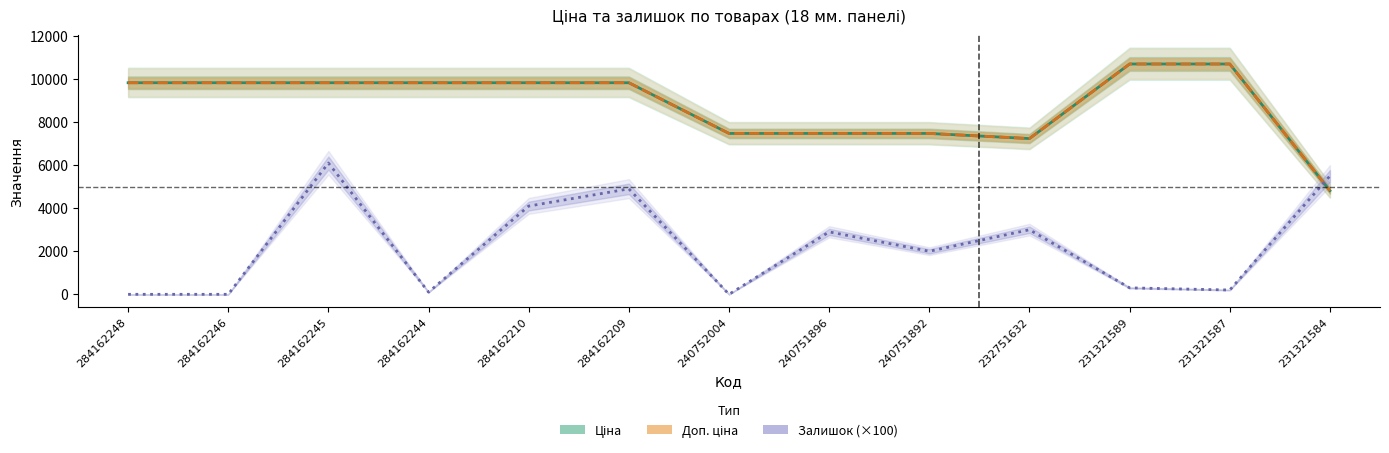

Reading left to right, what are all the values shown in this chart?

Ціна: 9829.4	9829.4	9829.4	9829.4	9829.4	9829.4	7474.4	7474.4	7474.4	7235.9	10700.5	10700.5	4815.2
Доп. ціна: 9829.4	9829.4	9829.4	9829.4	9829.4	9829.4	7474.4	7474.4	7474.4	7235.9	10700.5	10700.5	4815.0
Залишок (×100): 0.0	0.0	6100.0	100.0	4100.0	4900.0	0.0	2900.0	2000.0	3000.0	300.0	200.0	5500.0